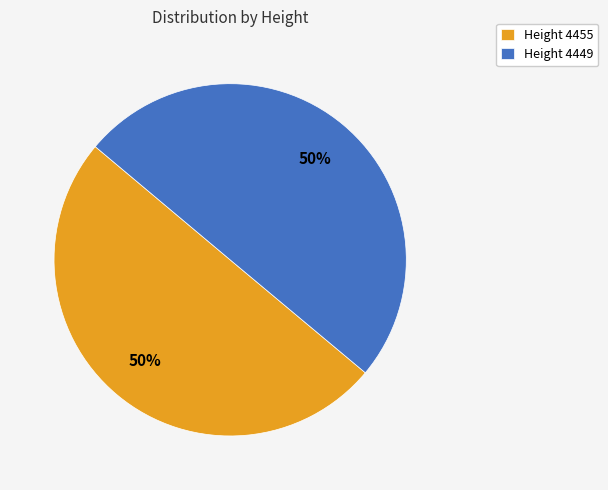

To the nearest percent, what is the average slice percentage?

50%